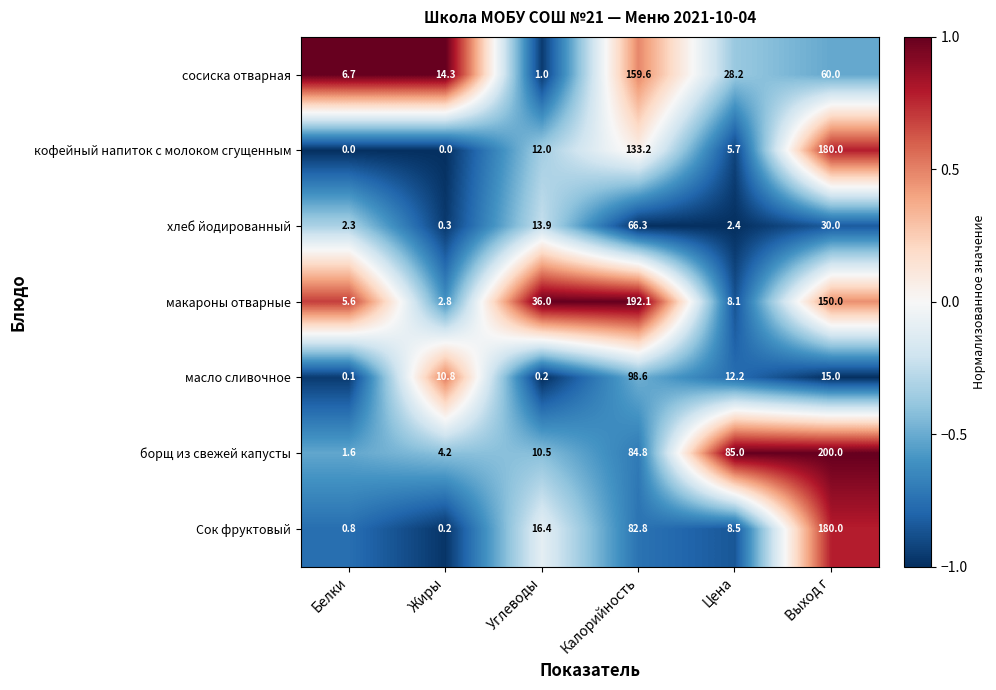

How many data points in хлеб йодированный are above 13?

3